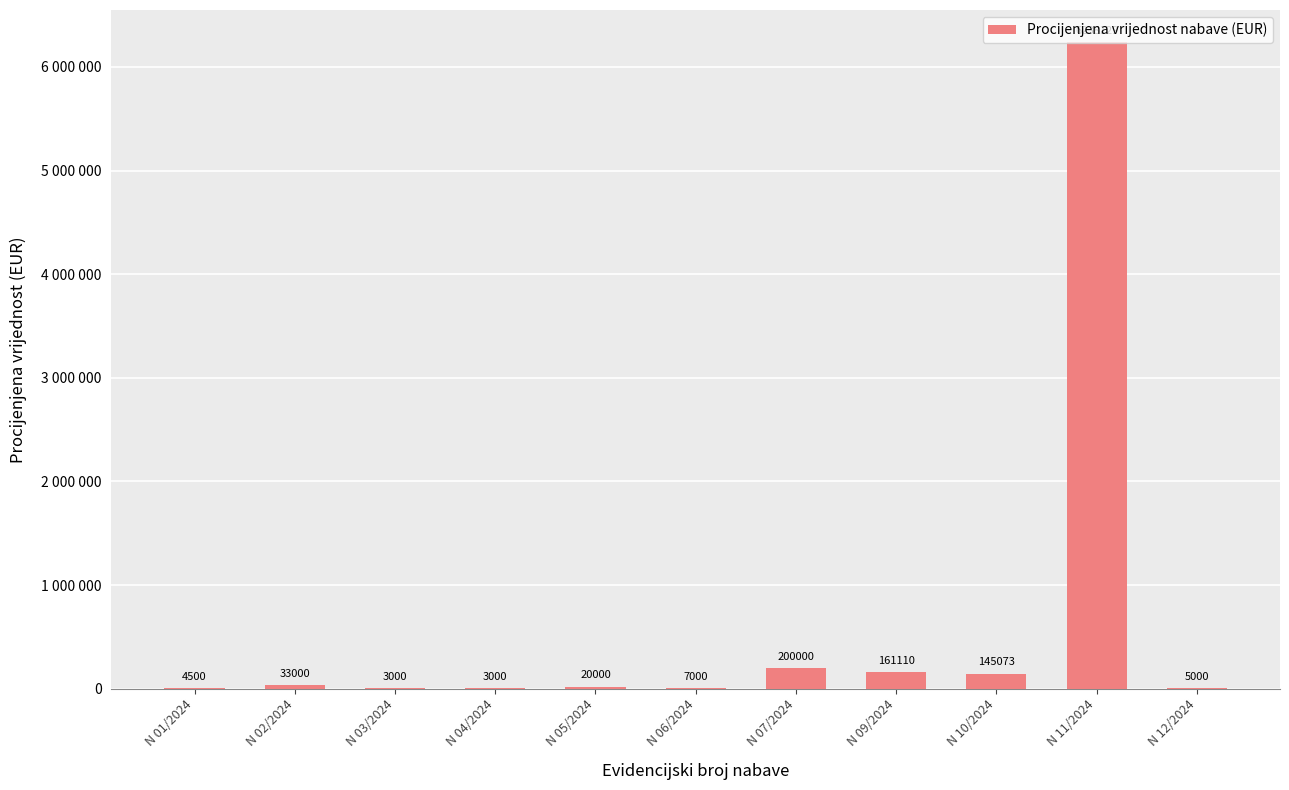

Are the bars horizontal?

No